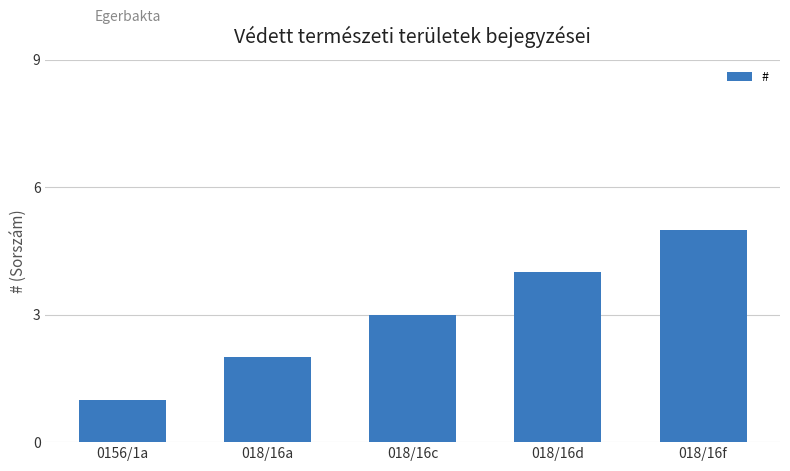

What is the label of the 2nd bar from the right?

018/16d